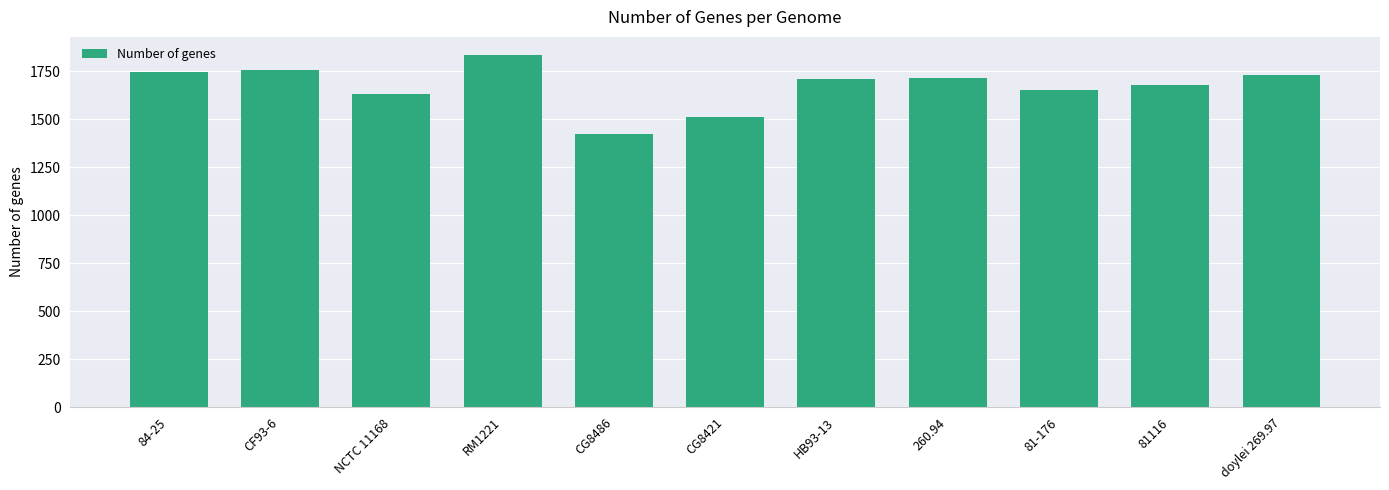

What is the difference between the maximum and minimum values?

413